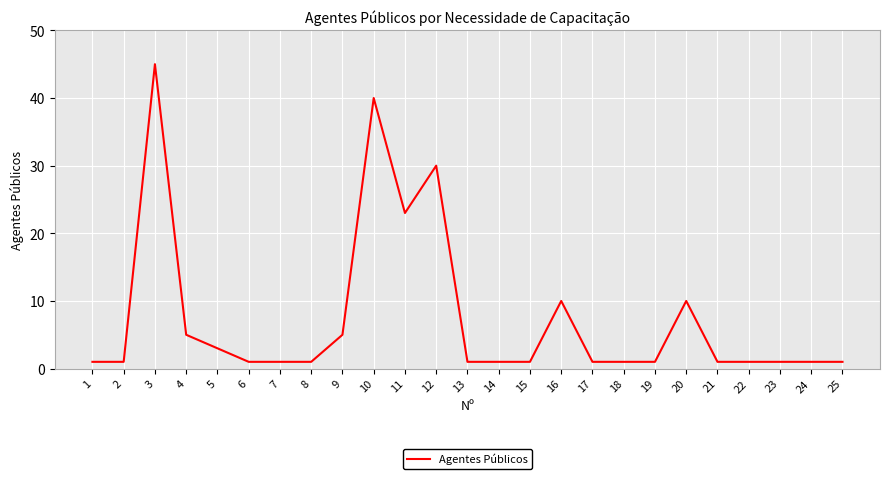

Is it true that the value at 3 is 45?

True